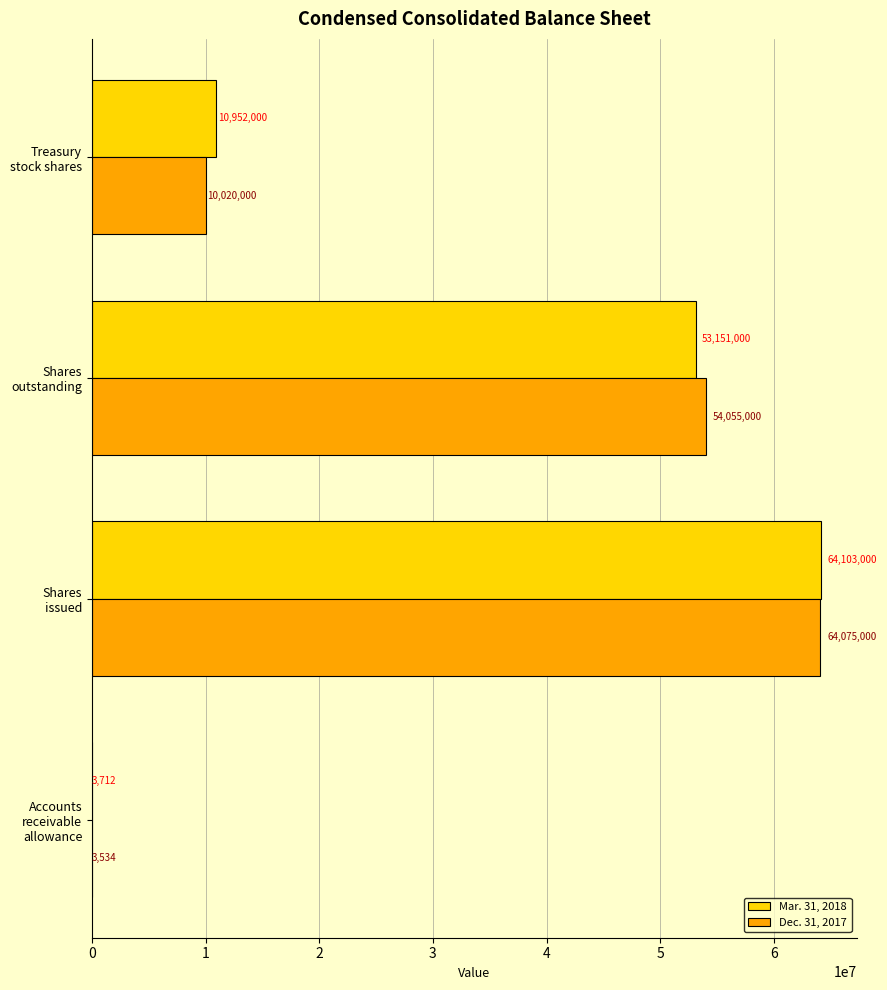

How many Mar. 31, 2018 values are between 10952000 and 64103000?

3